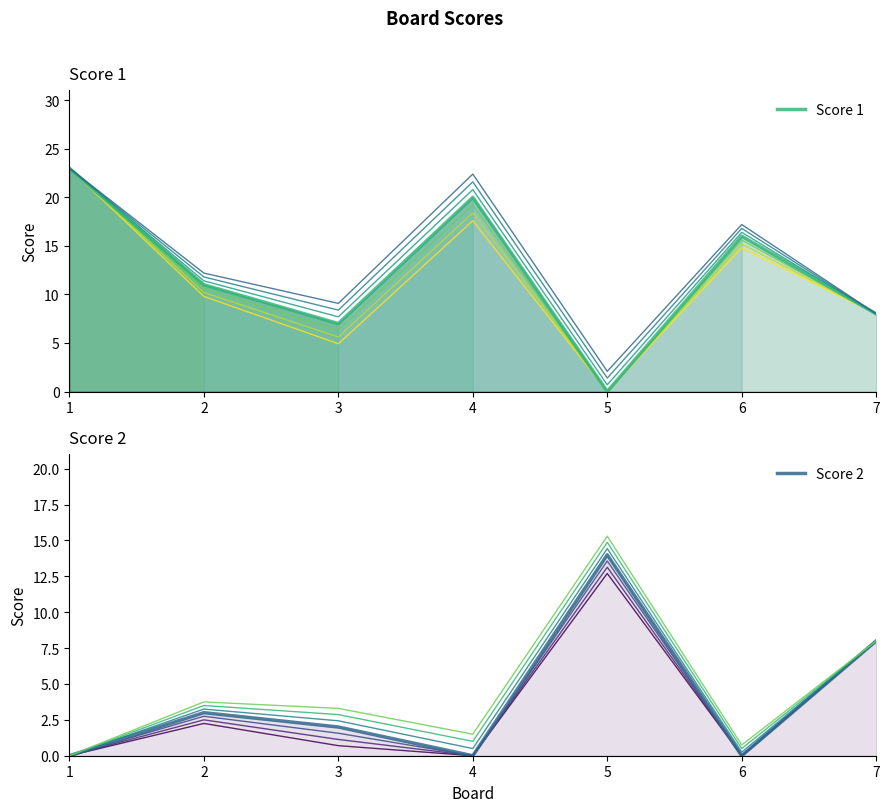

Which series has the largest total across all categories?

Score 1